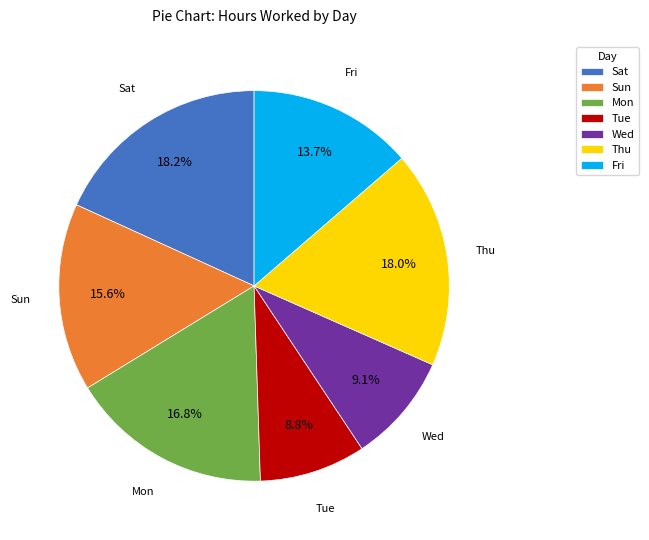

Does Wed account for over 50% of the chart?

No